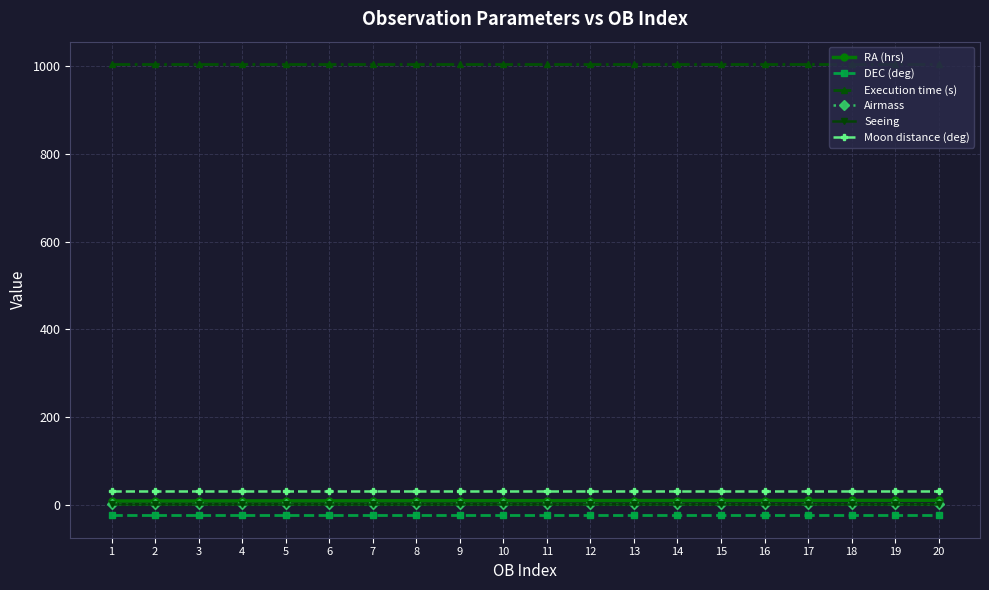

Where does the RA (hrs) series first go above 9?

11